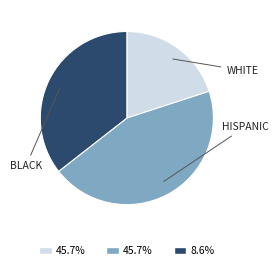

Is there any slice that represents more than half of the pie?

No